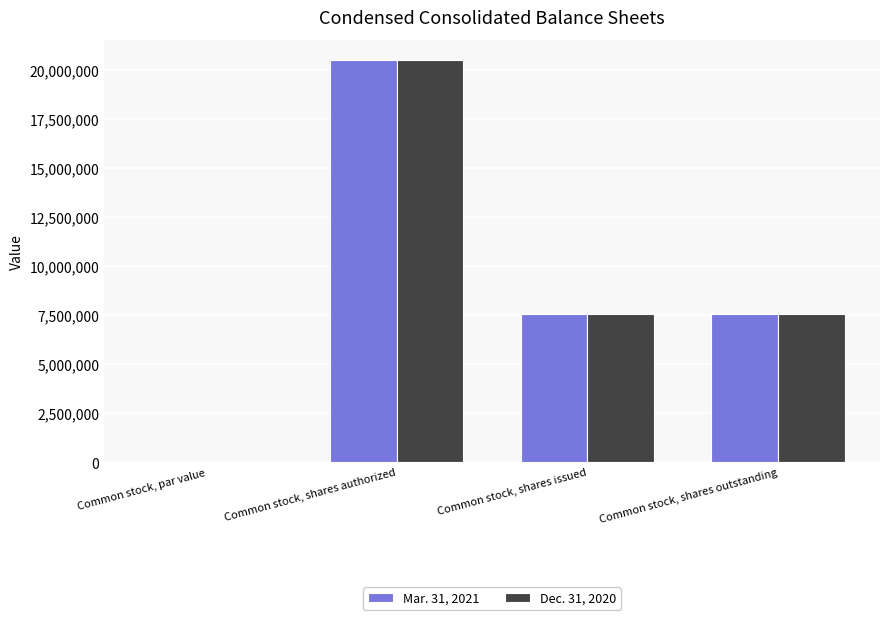

Is it true that Mar. 31, 2021 equals 4423000.8 at Common stock, shares authorized?

False